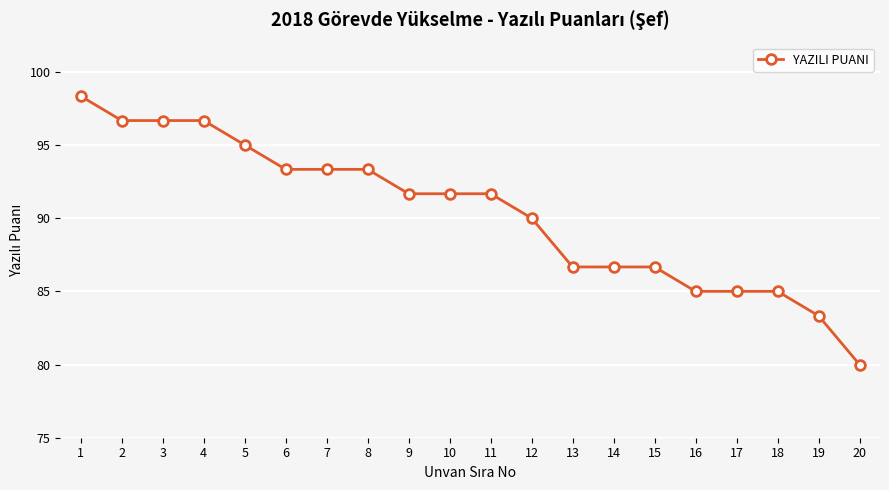

Which label corresponds to the smallest value in the chart?

20